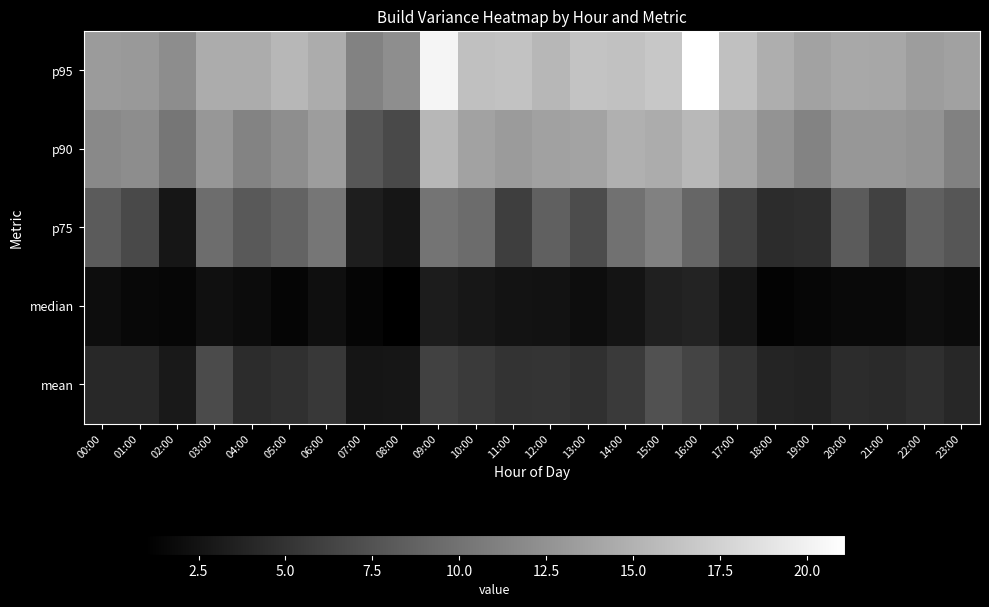

At which category is the sum across all series the highest?

16:00